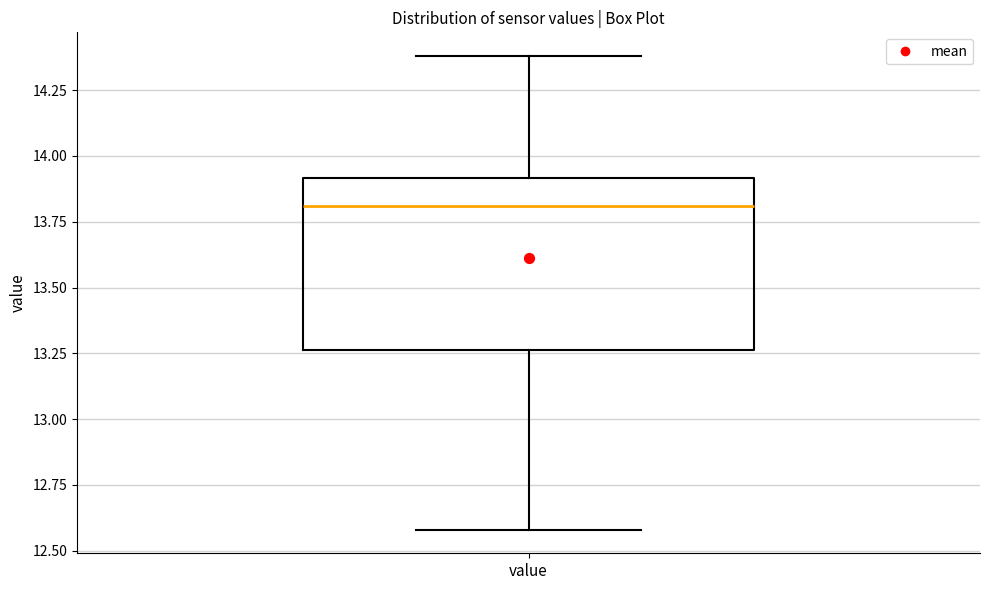

Where is the lower edge of the box for value on the y-axis? The values are not printed on the chart, so give them approximately, as read against the axis.

13.25